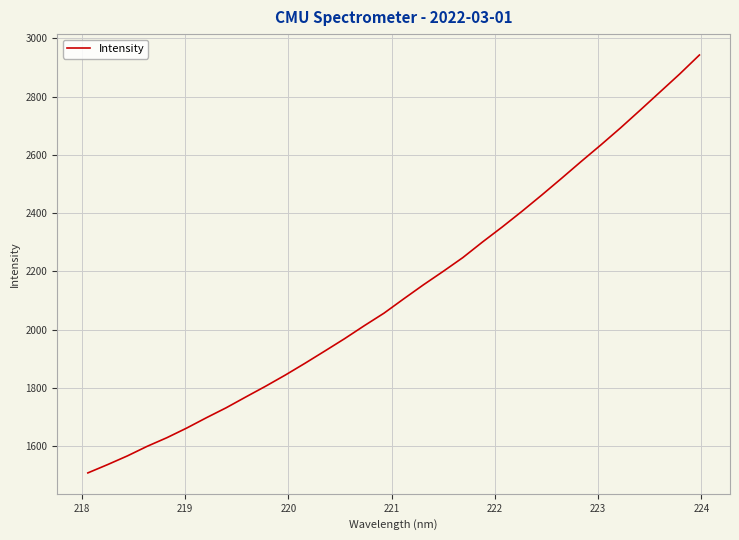

What is the maximum value shown in the chart?

2942.3